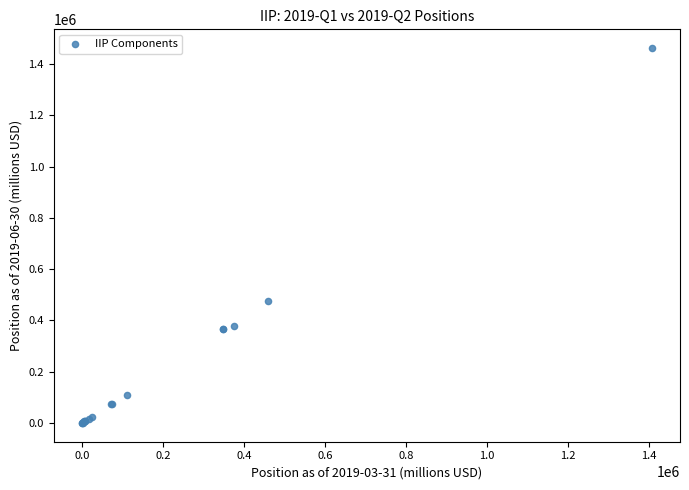

What Y value in the scatter plot is closest to 731091?

477312.6